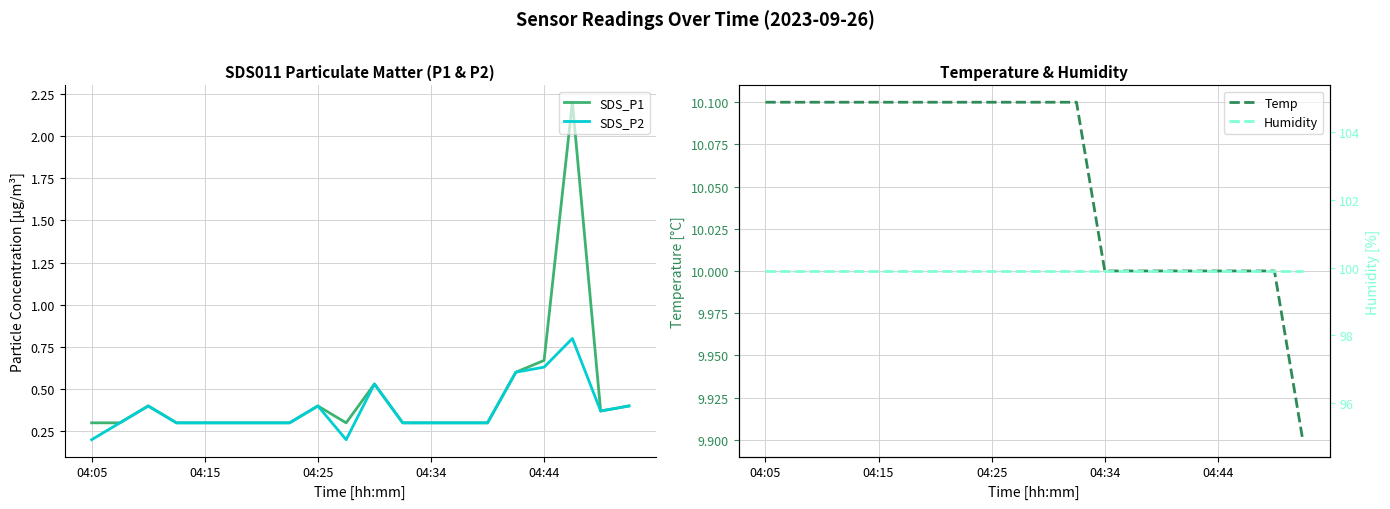

What are all the series names shown in the legend?

SDS_P1, SDS_P2, Temp, Humidity